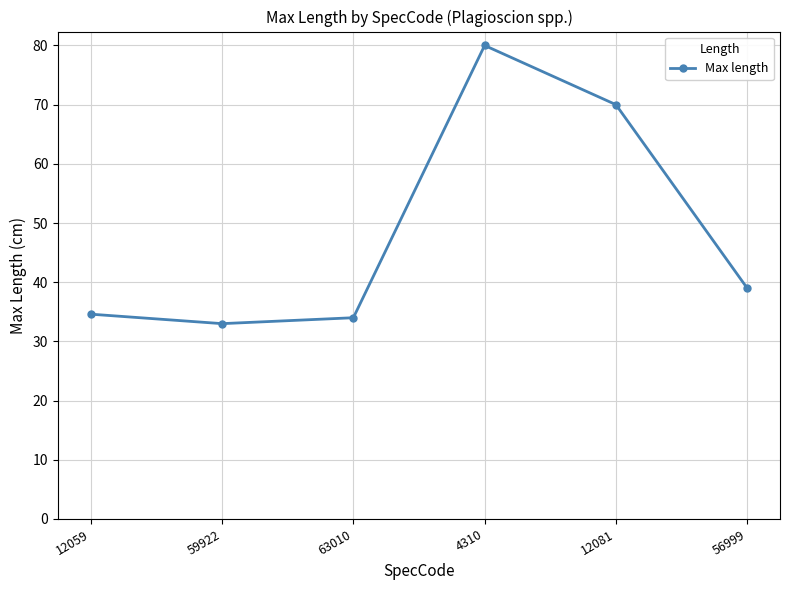

Where is the first local minimum?

59922